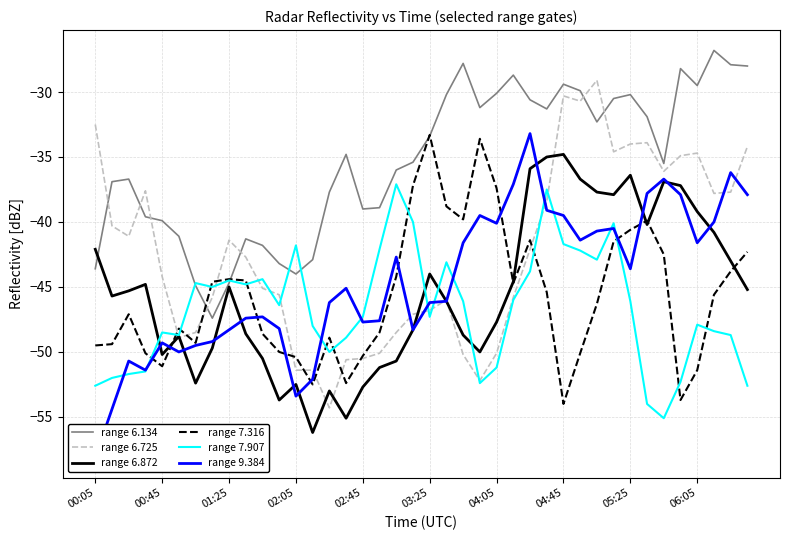

What is the difference between the range 7.907 values at 31 and 26?

3.7